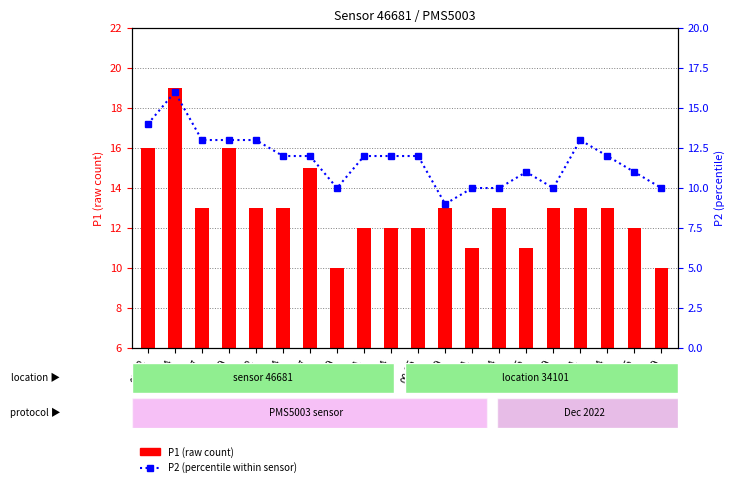

List the labels in order of value, smallest first.

00:29, 00:19, 00:31, 00:34, 00:39, 00:49, 00:36, 00:46, 00:14, 00:17, 00:21, 00:24, 00:26, 00:44, 00:07, 00:09, 00:12, 00:41, 00:02, 00:04